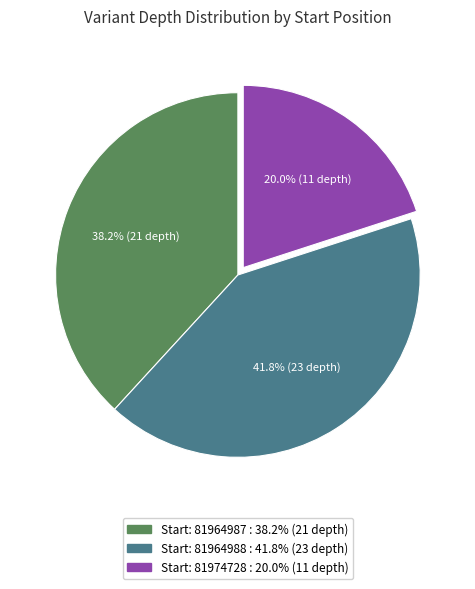

Is there a majority slice in this chart?

No